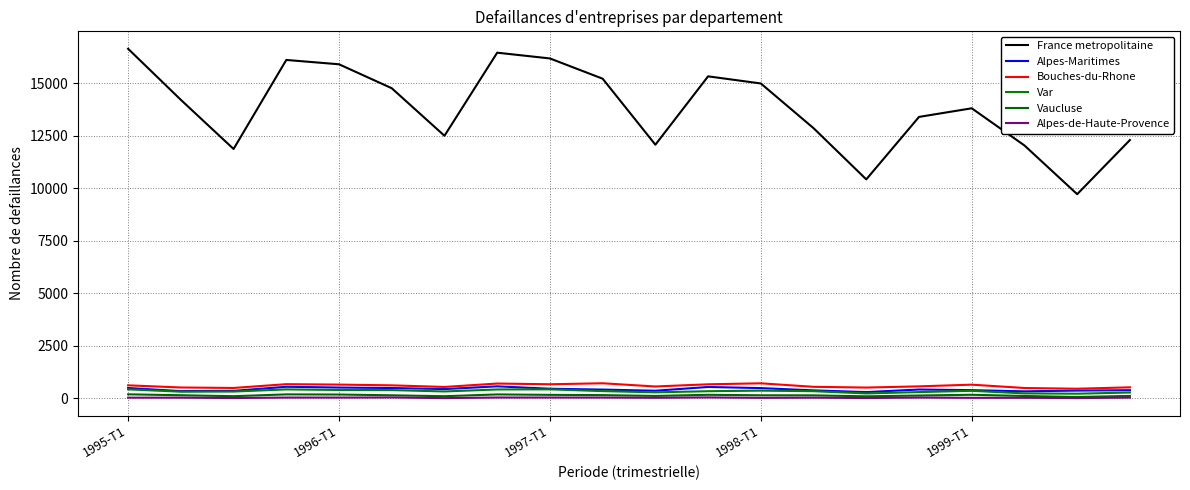

Is this an area chart (filled region under the line)?

No